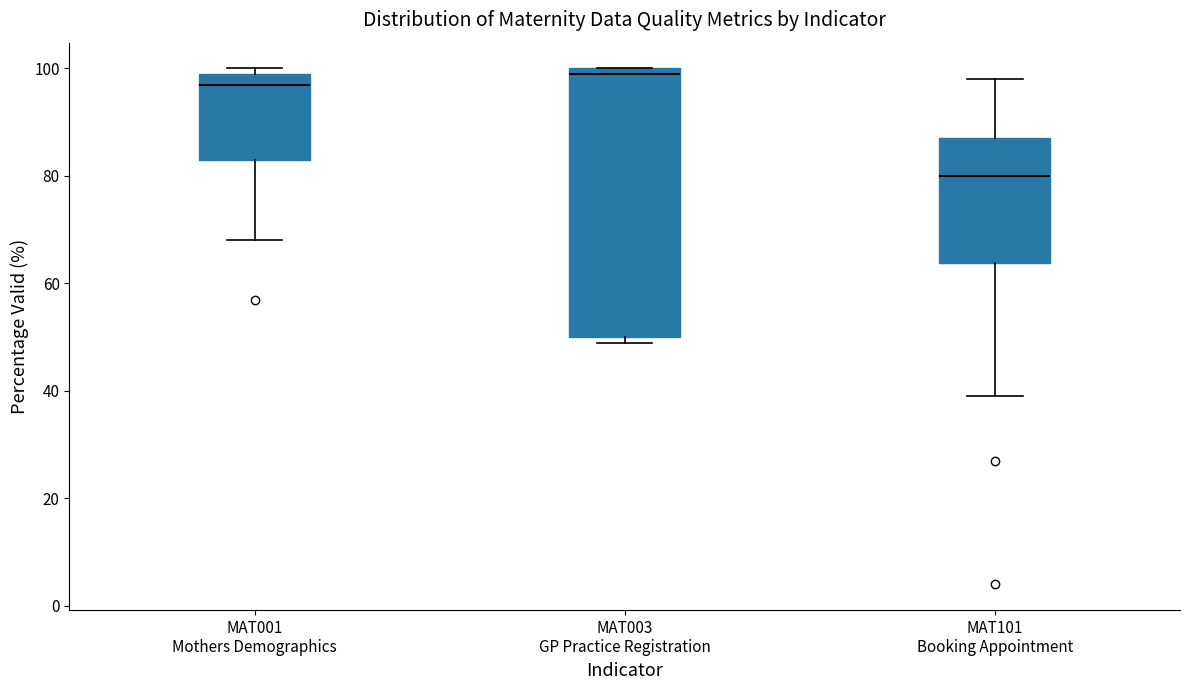

Which box has the highest median line?

MAT003 GP Practice Registration